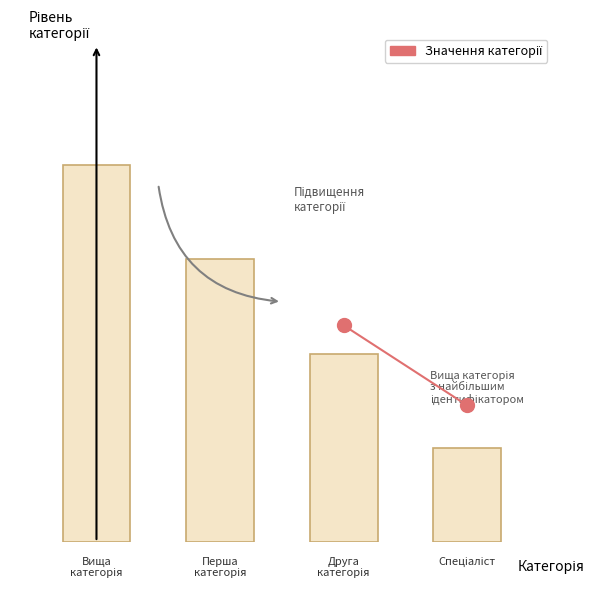

Reading left to right, transcribe all the data shown in this chart.

4	3	2	1